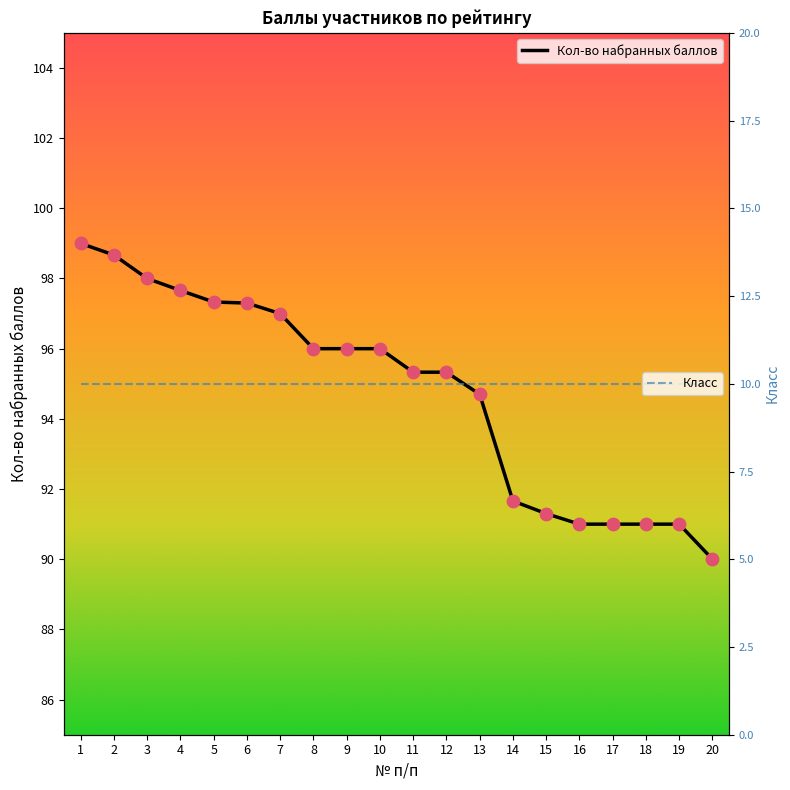

Which has a higher value, 11 or 1?

1